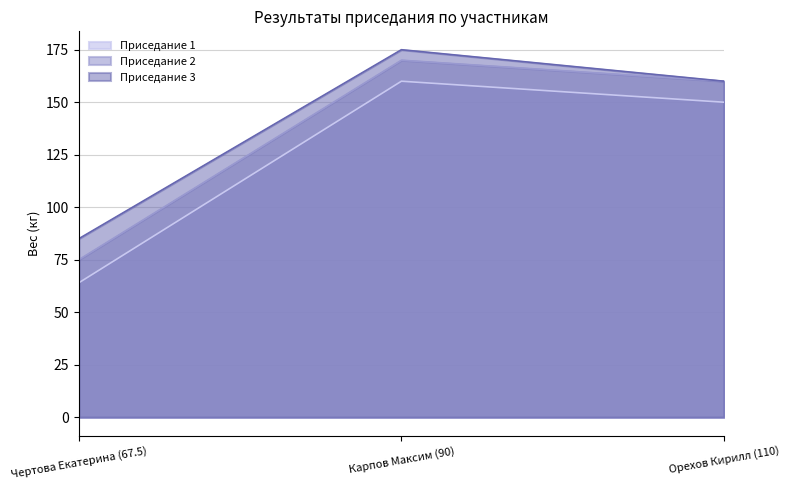

What is the value of the Приседание 3 point at the 2nd from the left?

175